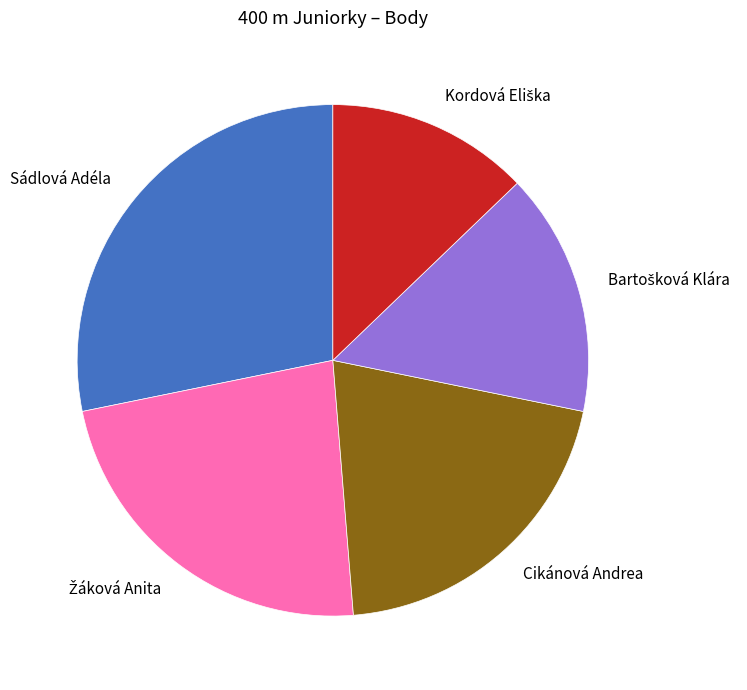

Is there a majority slice in this chart?

No